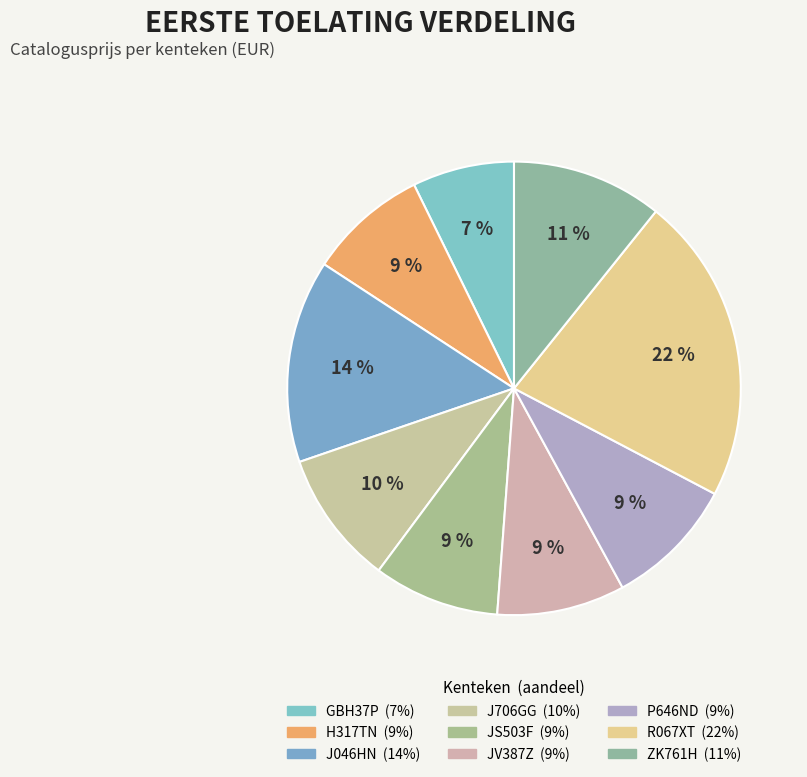

What percentage is the H317TN slice, to the nearest percent?

9%